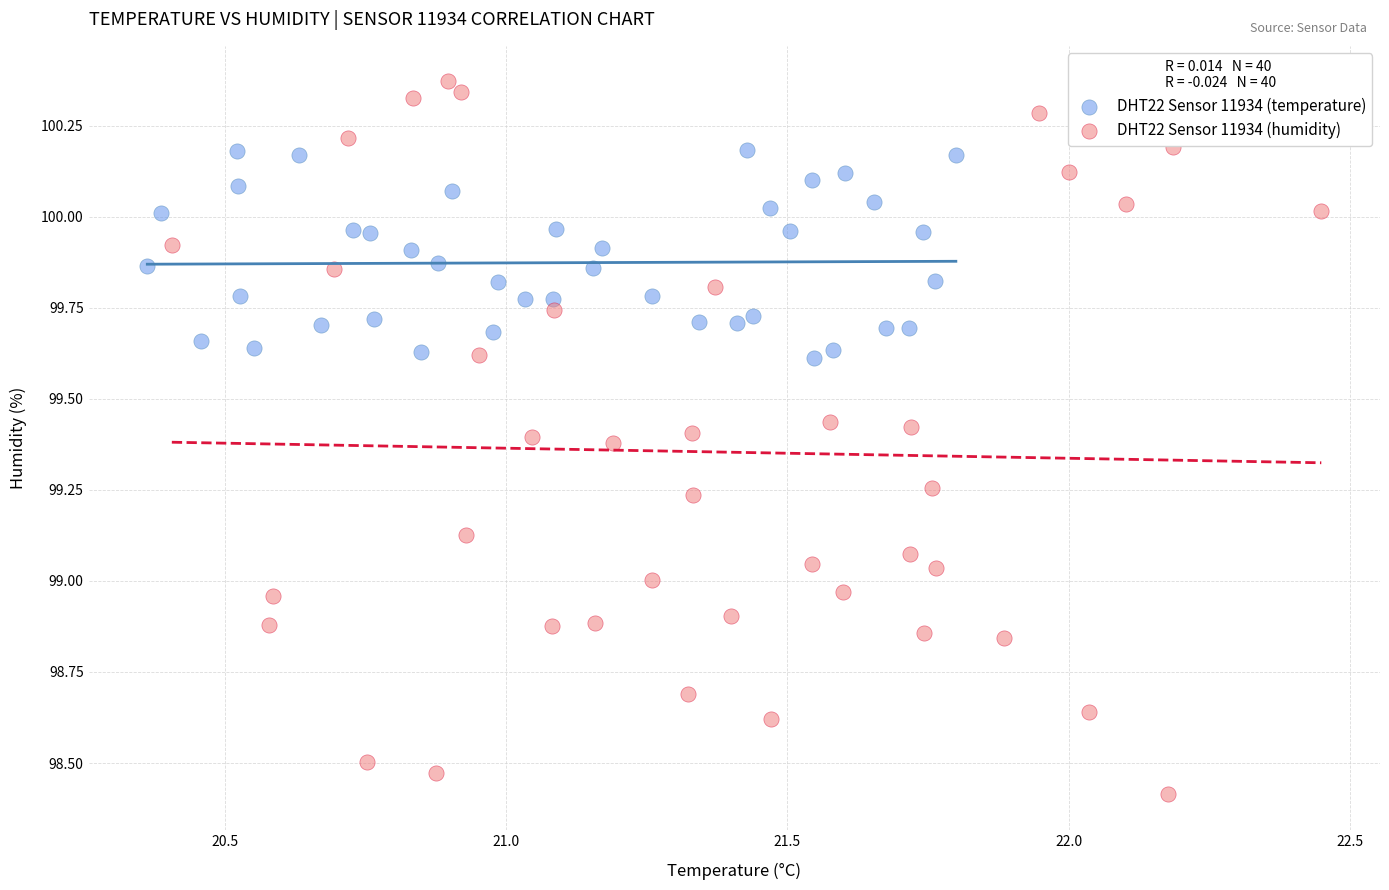

Which series has the largest Y range (max minus min)?

DHT22 Sensor 11934 (humidity)